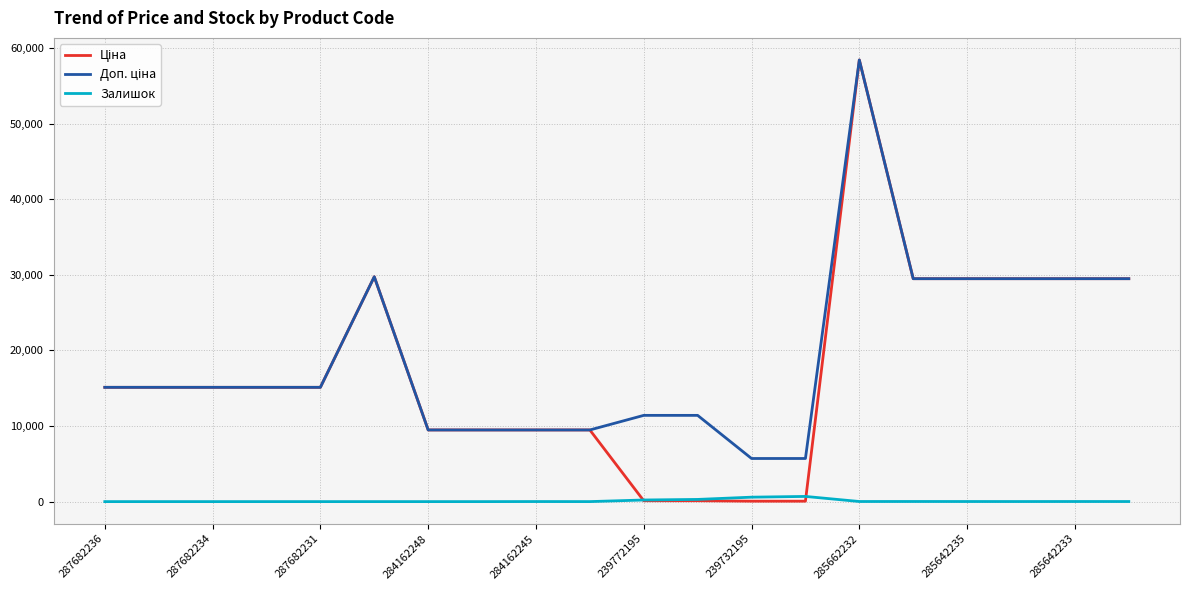

What is the maximum value shown in the chart?

58426.5